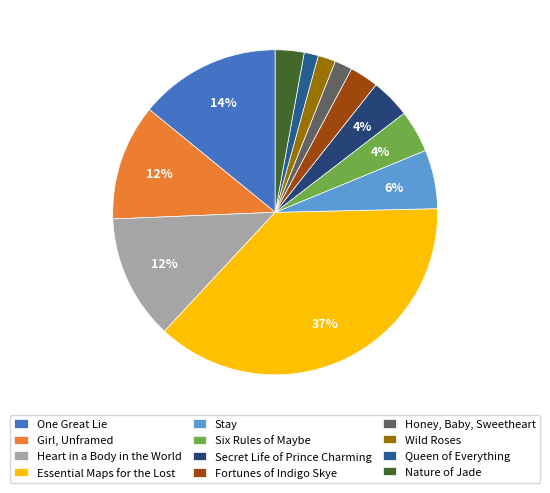

Does One Great Lie represent more than half of the total?

No